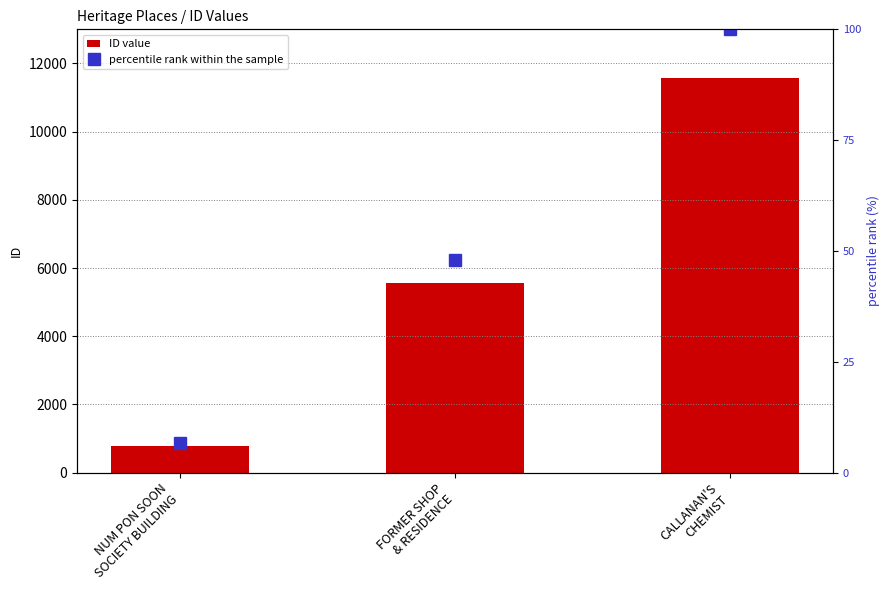

Which label corresponds to the largest value in the chart?

CALLANAN'S
CHEMIST